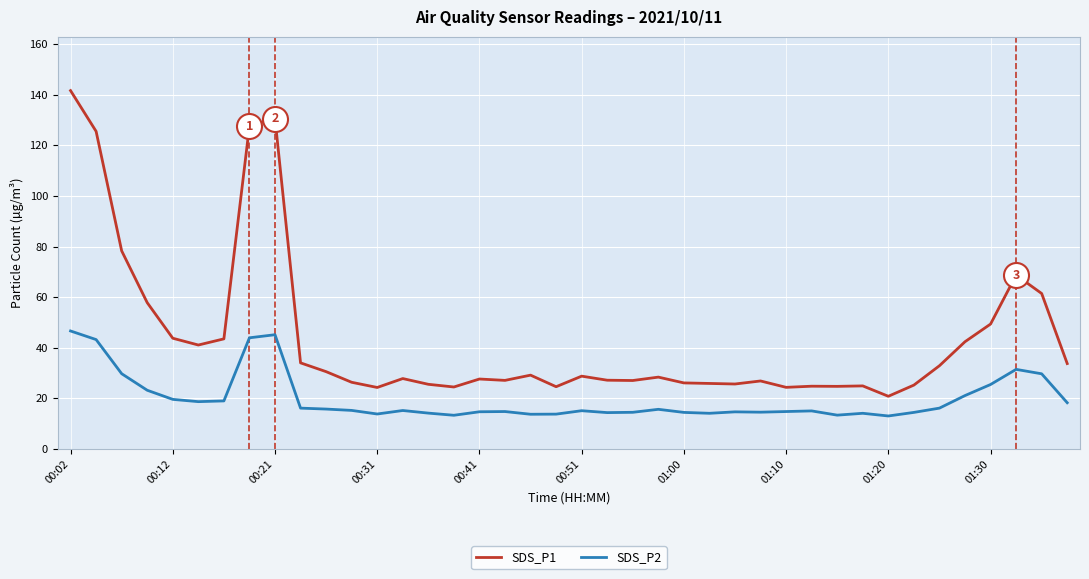

What is the minimum value for SDS_P1?

20.9